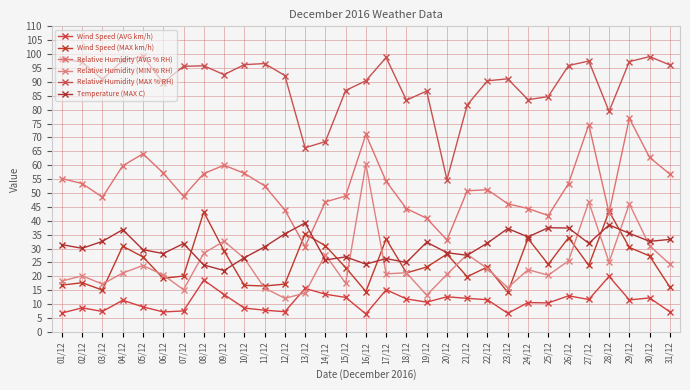

The Relative Humidity (MIN % RH) series shows 20.2 at 02/12. True or false?

True